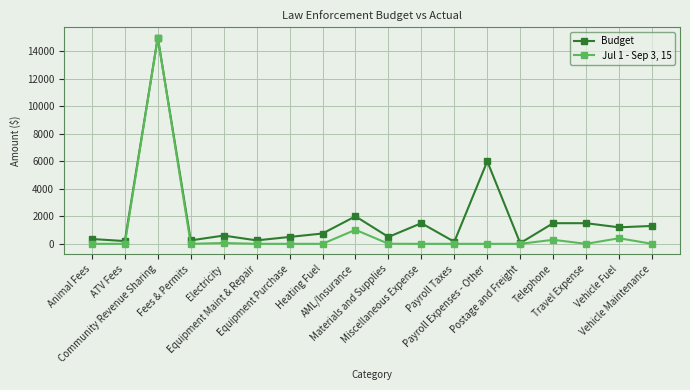

What position from the left is Telephone?

15